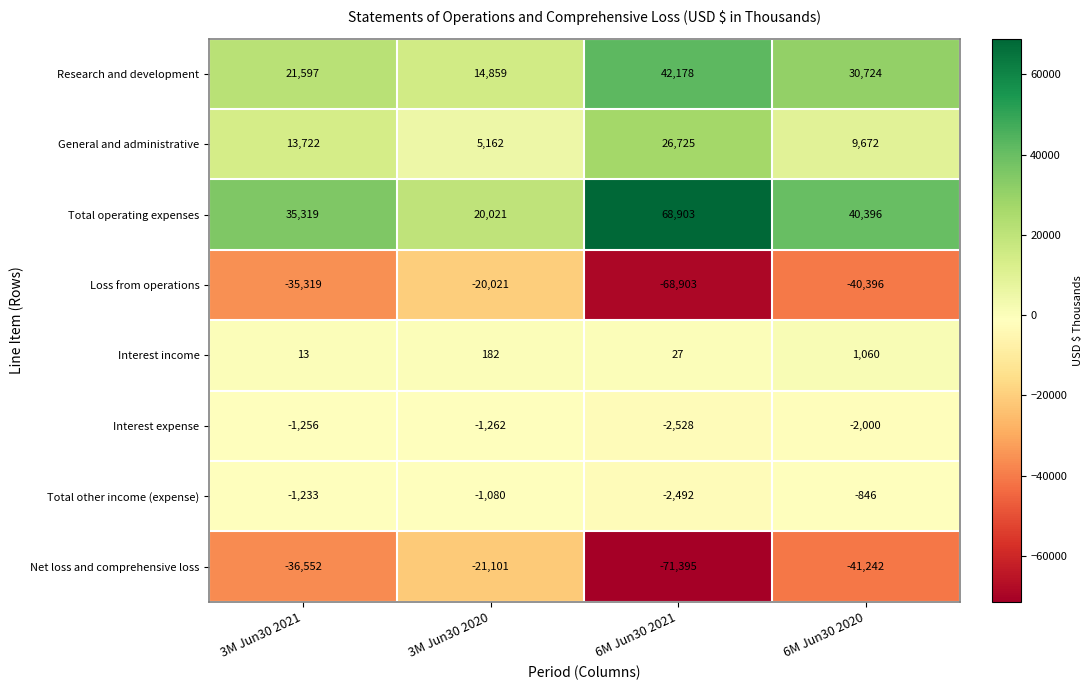

Which series has the largest total across all categories?

Total operating expenses